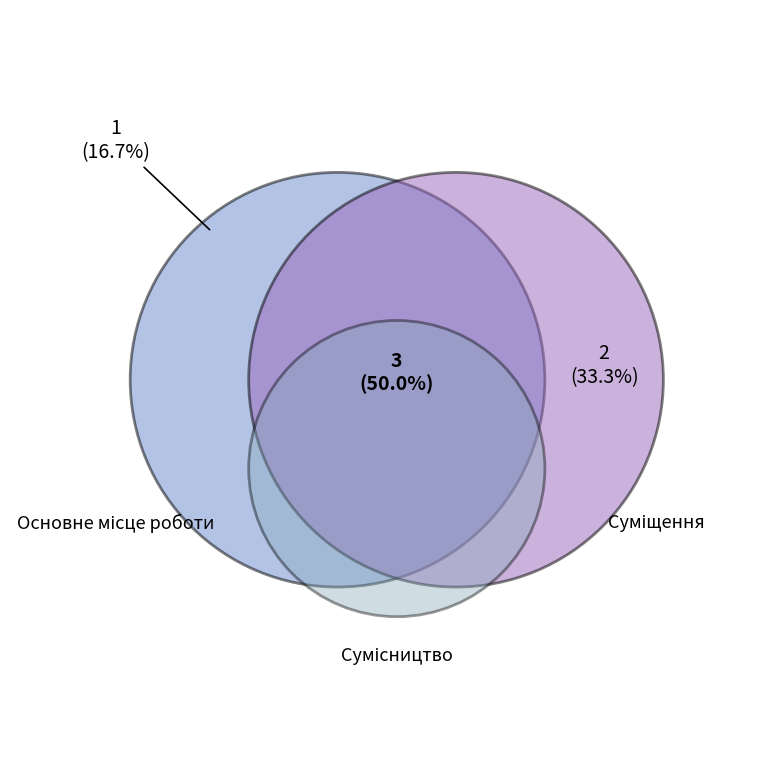

The Сумісництво slice represents 40% of the pie. True or false?

False